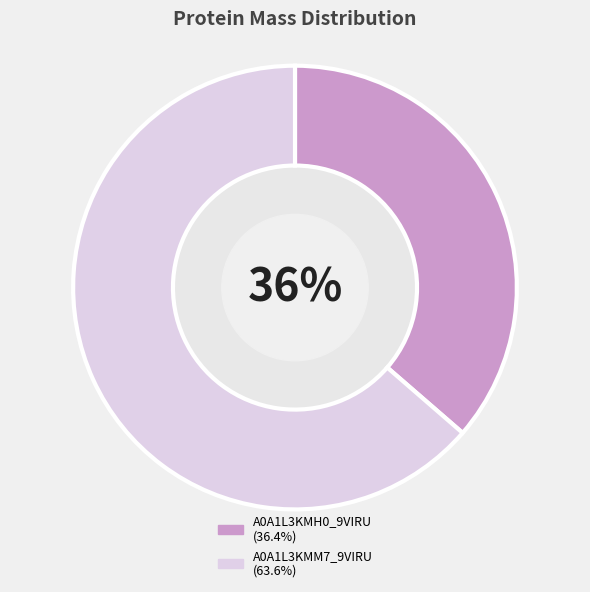

Is there a majority slice in this chart?

Yes